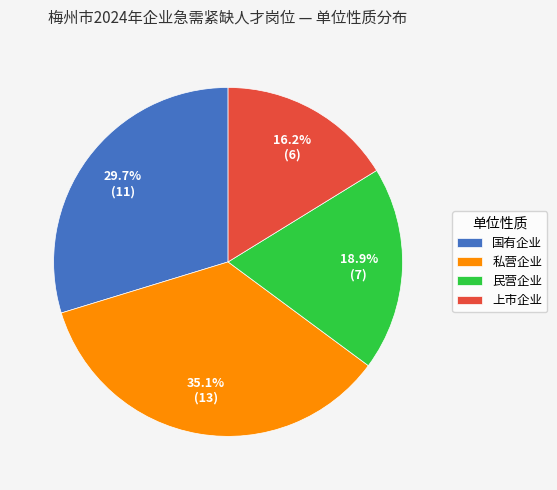

What percentage is the 上市企业 slice, to the nearest percent?

16%